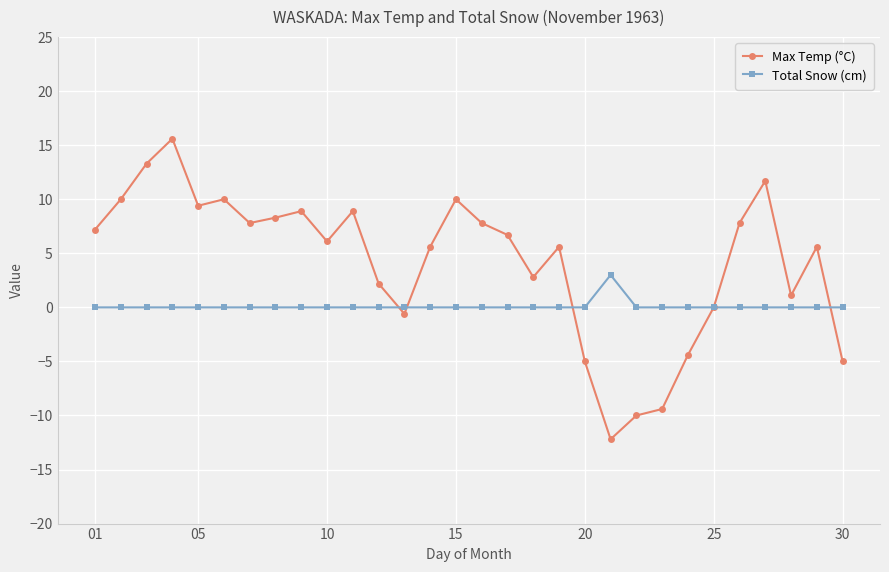

How many data points does each series have?

30